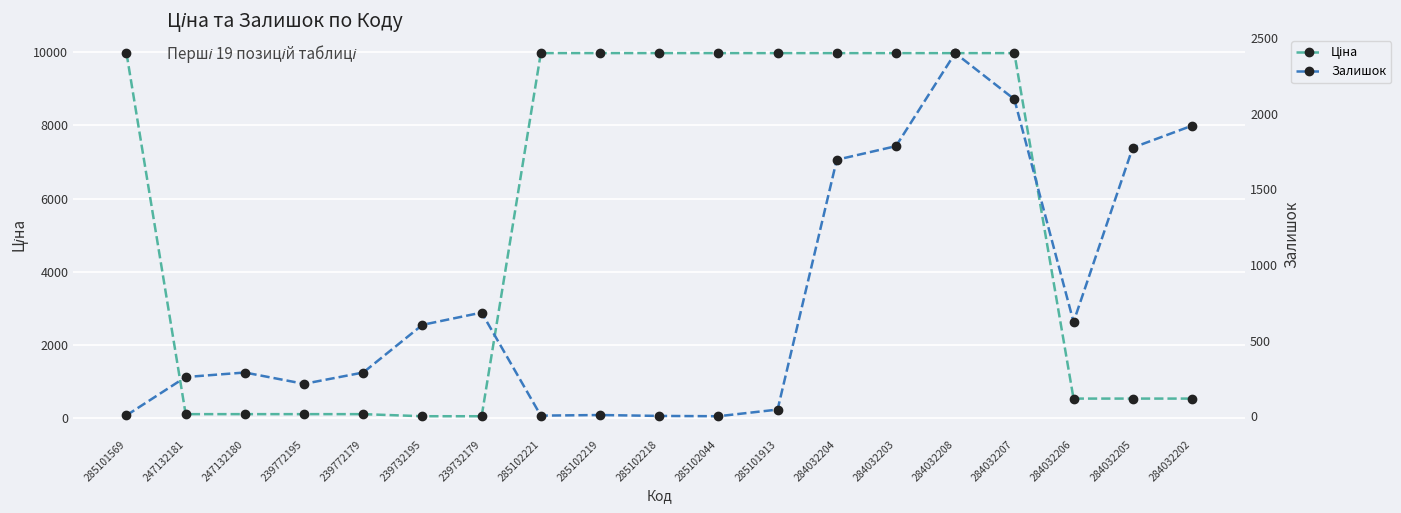

List the series in order of their overall mean, highest first.

Ціна, Залишок